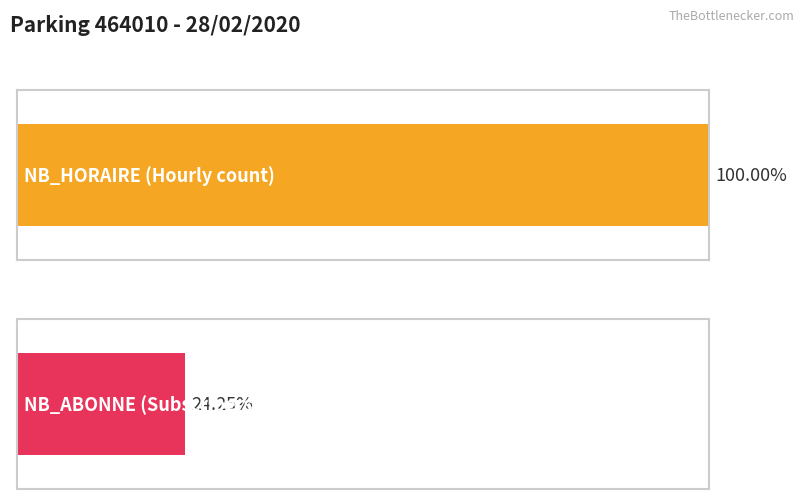

How many distinct data groups are displayed?

2